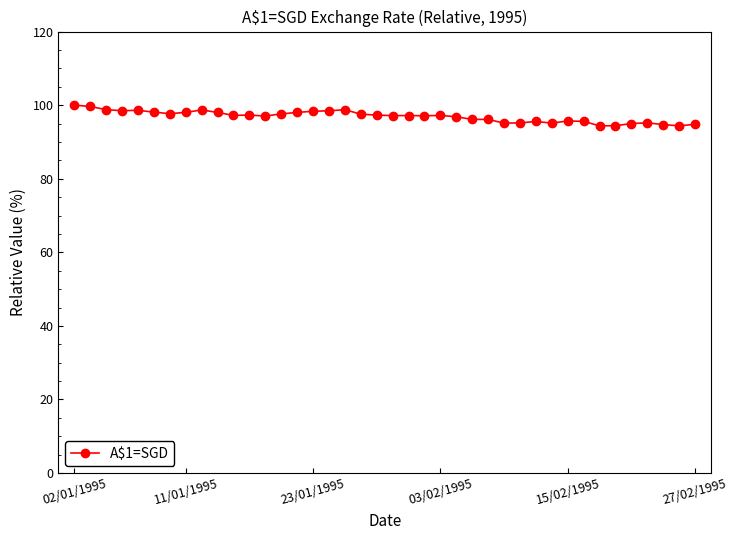

What is the value of the 9th point from the left?

98.7